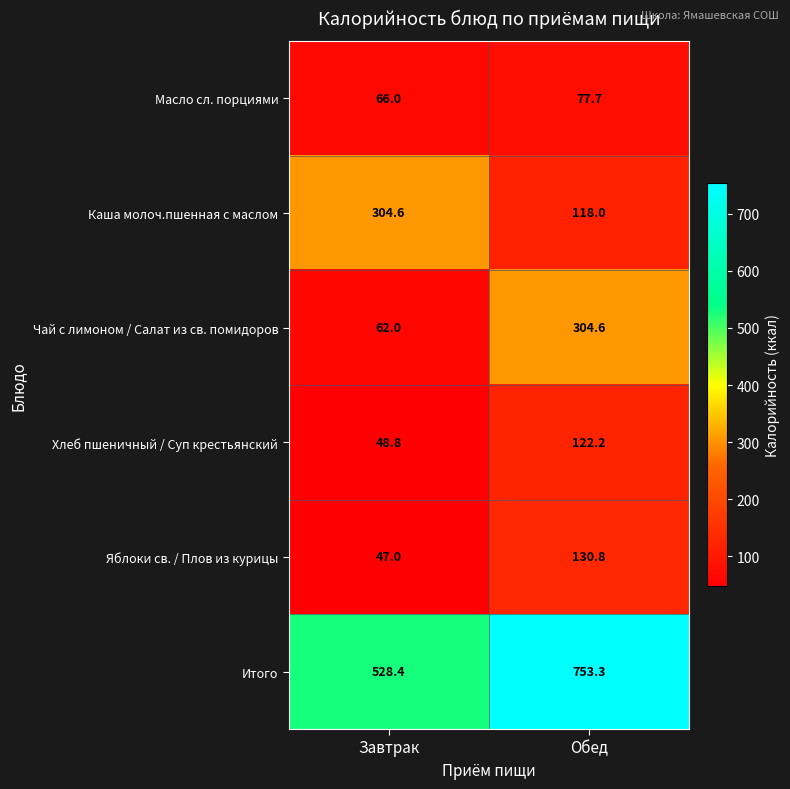

Reading right to left, transcribe all the data shown in this chart.

Масло сл. порциями: Обед=77.7	Завтрак=66.0
Каша молоч.пшенная с маслом: Обед=118.0	Завтрак=304.6
Чай с лимоном / Салат из св. помидоров: Обед=304.6	Завтрак=62.0
Хлеб пшеничный / Суп крестьянский: Обед=122.2	Завтрак=48.8
Яблоки св. / Плов из курицы: Обед=130.8	Завтрак=47.0
Итого: Обед=753.3	Завтрак=528.4